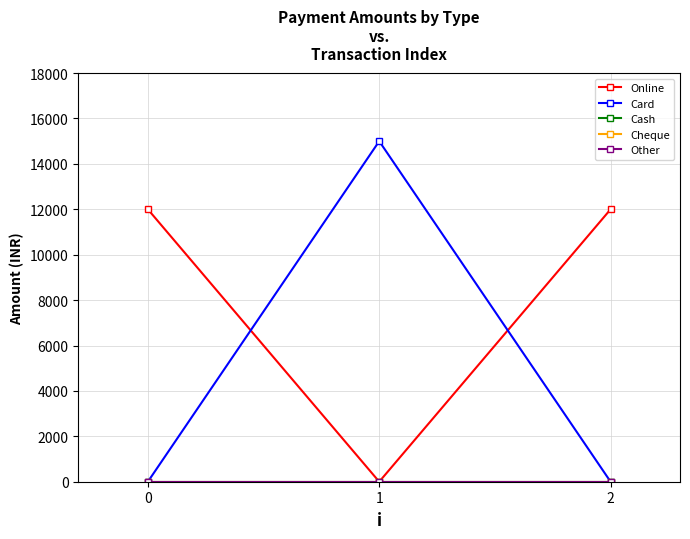

Does the chart have visible grid lines?

Yes